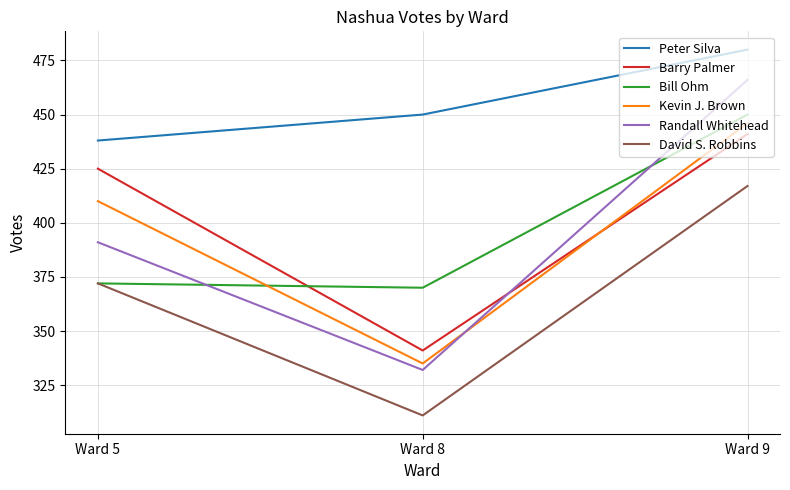

What is the difference between the second highest and minimum values in the Peter Silva series?

12